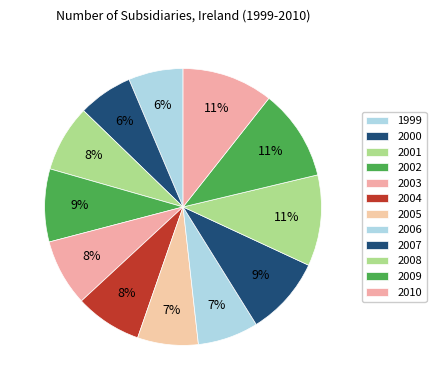

True or false: 2010 accounts for 11% of the total.

True